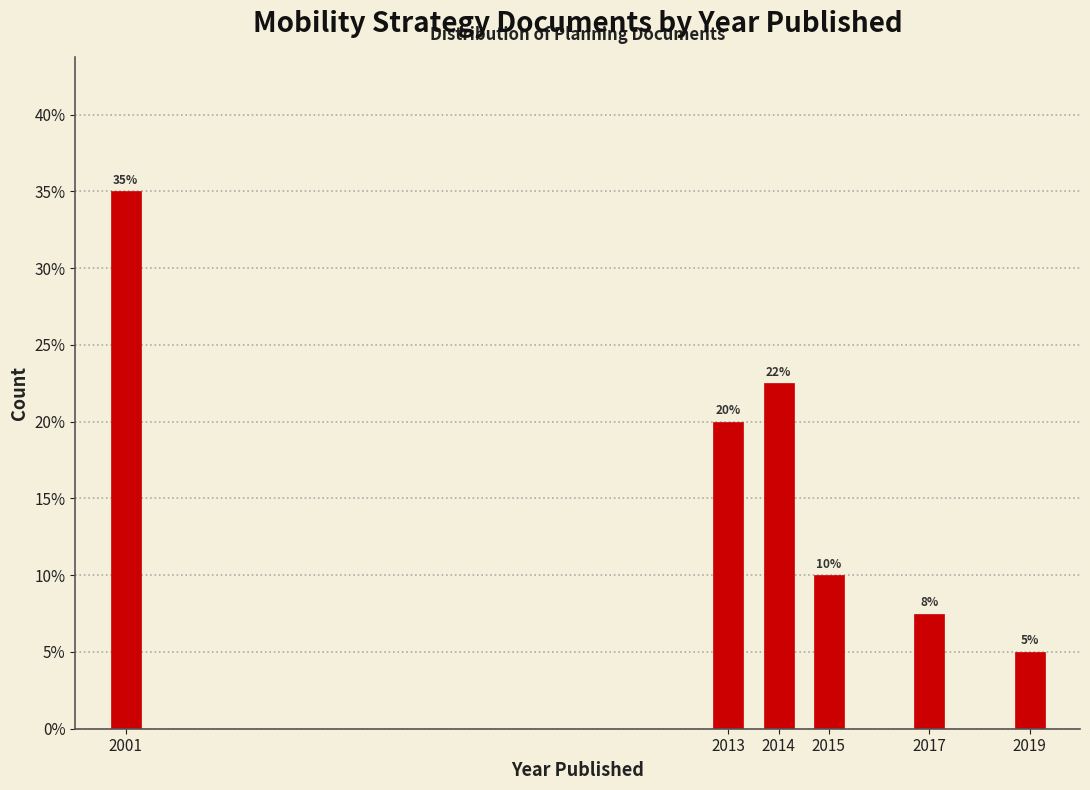

Where is the data nearest to the value 20?

2013